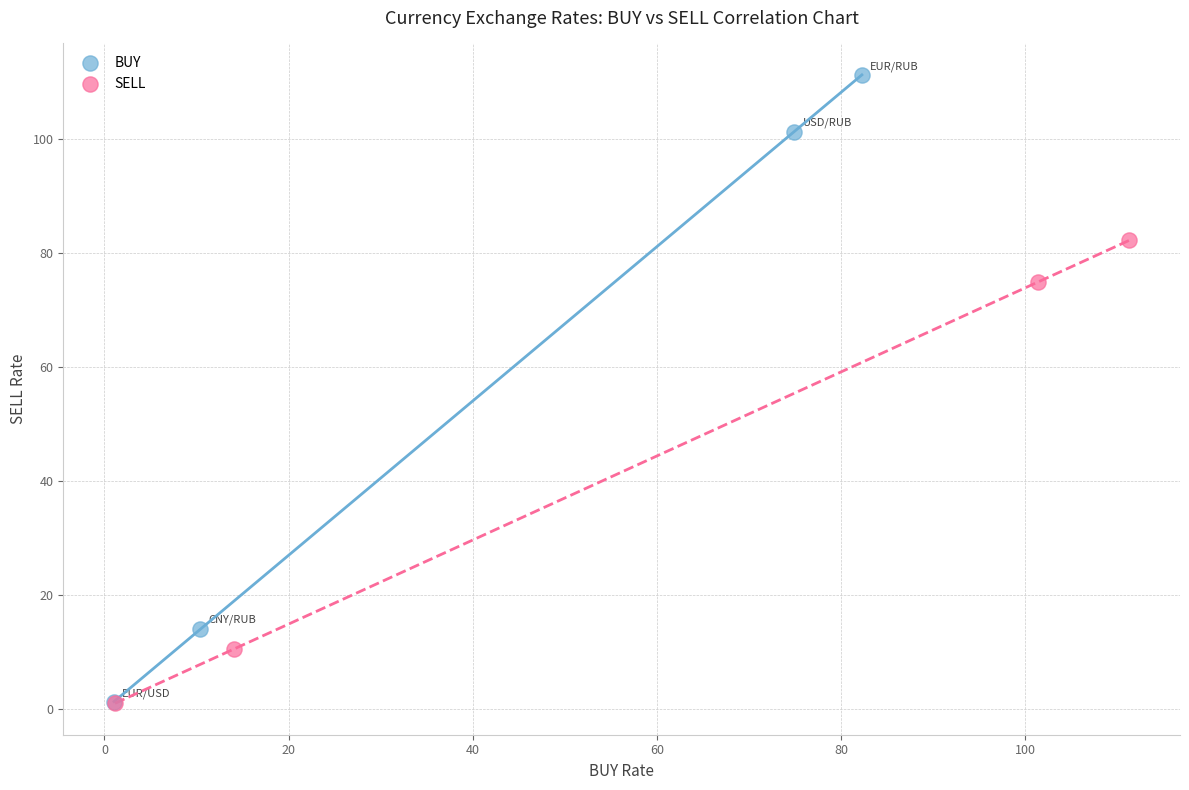

Which series reaches the maximum Y coordinate?

BUY